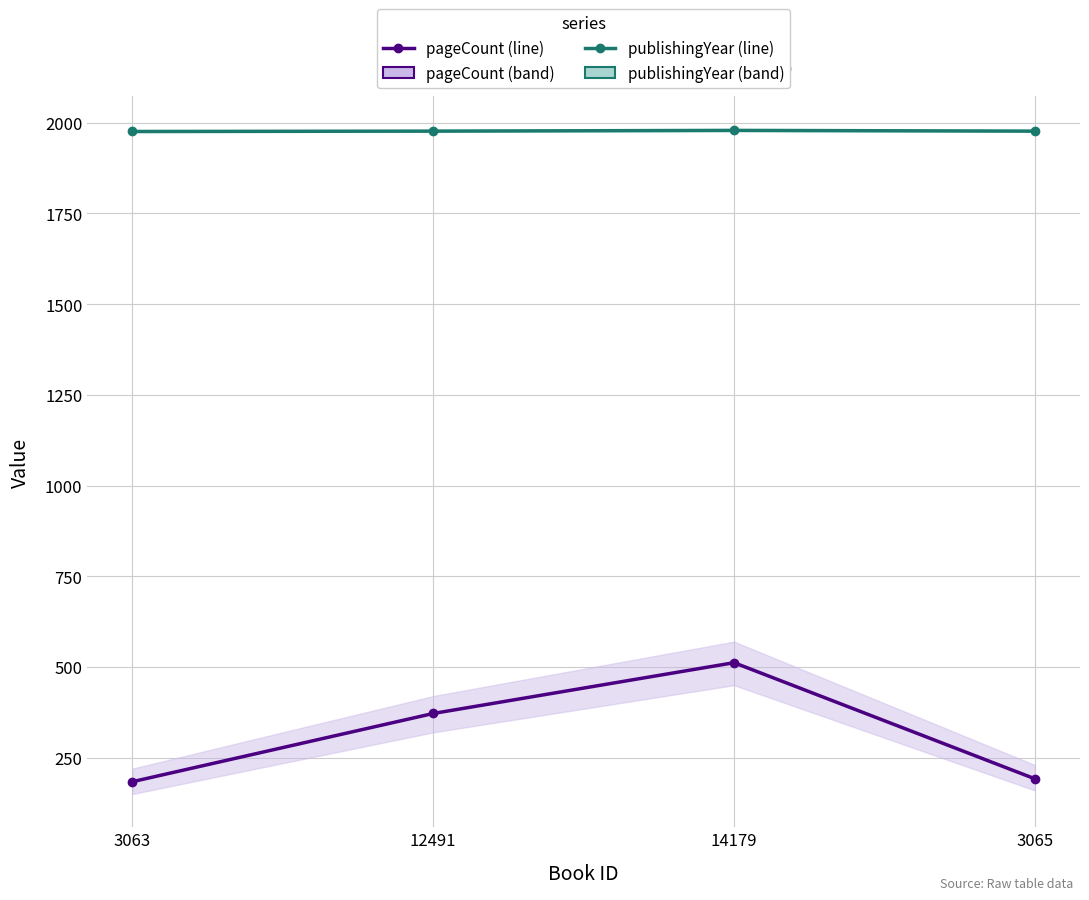

What is the sum of all pageCount values?

1260